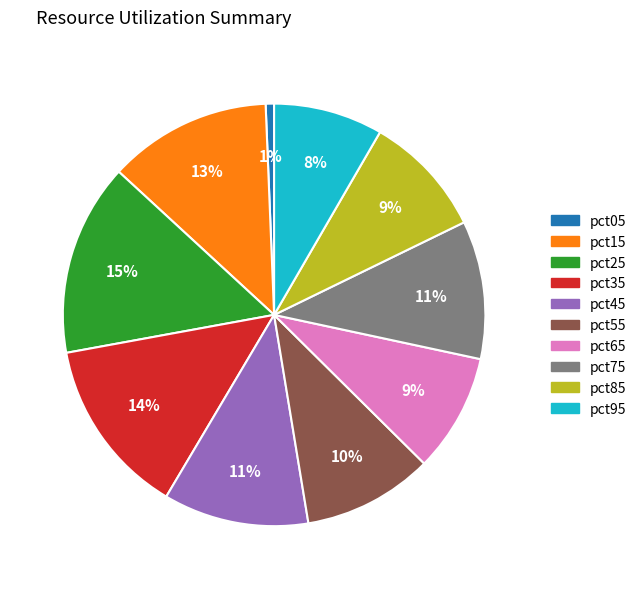

What is the largest slice in the pie chart?

pct25